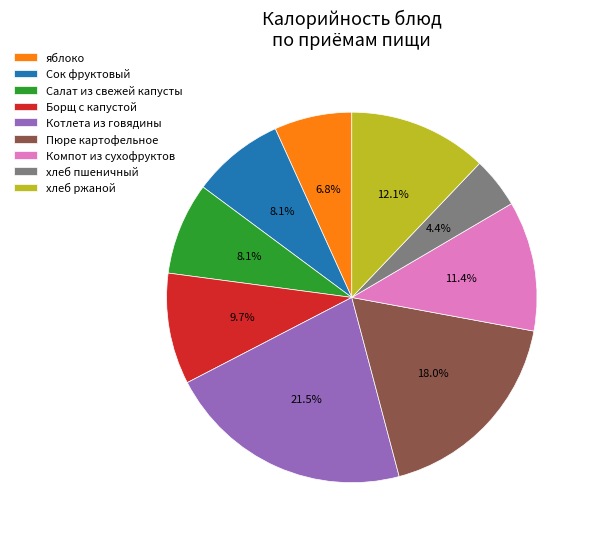

To the nearest percent, what percentage of the pie is Компот из сухофруктов?

11%